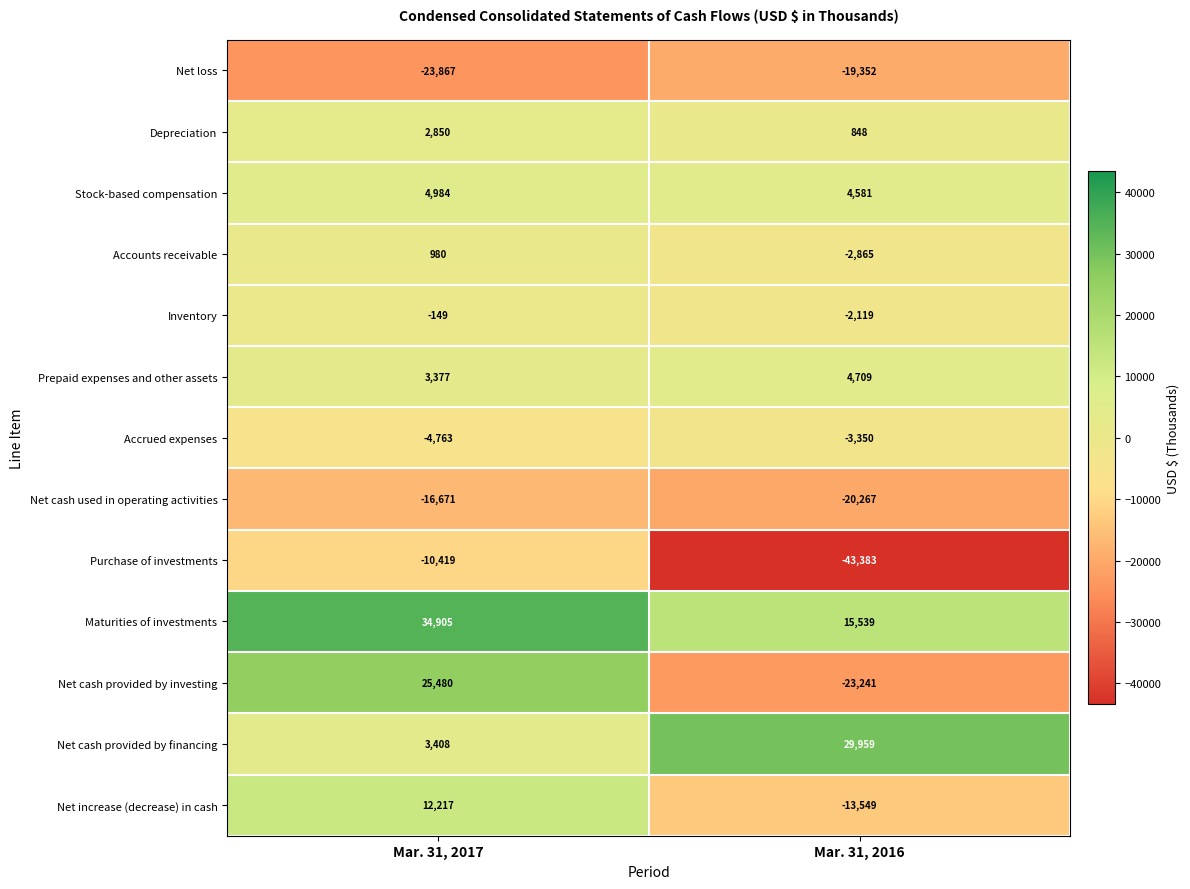

Reading left to right, list all the values displayed in this chart.

Net loss: Mar. 31, 2017=-23867	Mar. 31, 2016=-19352
Depreciation: Mar. 31, 2017=2850	Mar. 31, 2016=848
Stock-based compensation: Mar. 31, 2017=4984	Mar. 31, 2016=4581
Accounts receivable: Mar. 31, 2017=980	Mar. 31, 2016=-2865
Inventory: Mar. 31, 2017=-149	Mar. 31, 2016=-2119
Prepaid expenses and other assets: Mar. 31, 2017=3377	Mar. 31, 2016=4709
Accrued expenses: Mar. 31, 2017=-4763	Mar. 31, 2016=-3350
Net cash used in operating activities: Mar. 31, 2017=-16671	Mar. 31, 2016=-20267
Purchase of investments: Mar. 31, 2017=-10419	Mar. 31, 2016=-43383
Maturities of investments: Mar. 31, 2017=34905	Mar. 31, 2016=15539
Net cash provided by investing: Mar. 31, 2017=25480	Mar. 31, 2016=-23241
Net cash provided by financing: Mar. 31, 2017=3408	Mar. 31, 2016=29959
Net increase (decrease) in cash: Mar. 31, 2017=12217	Mar. 31, 2016=-13549